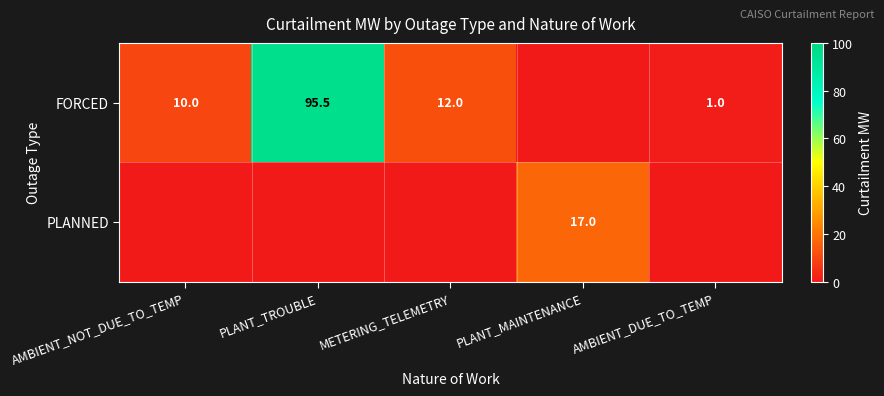

The PLANNED series shows 17.0 at PLANT_MAINTENANCE. True or false?

True